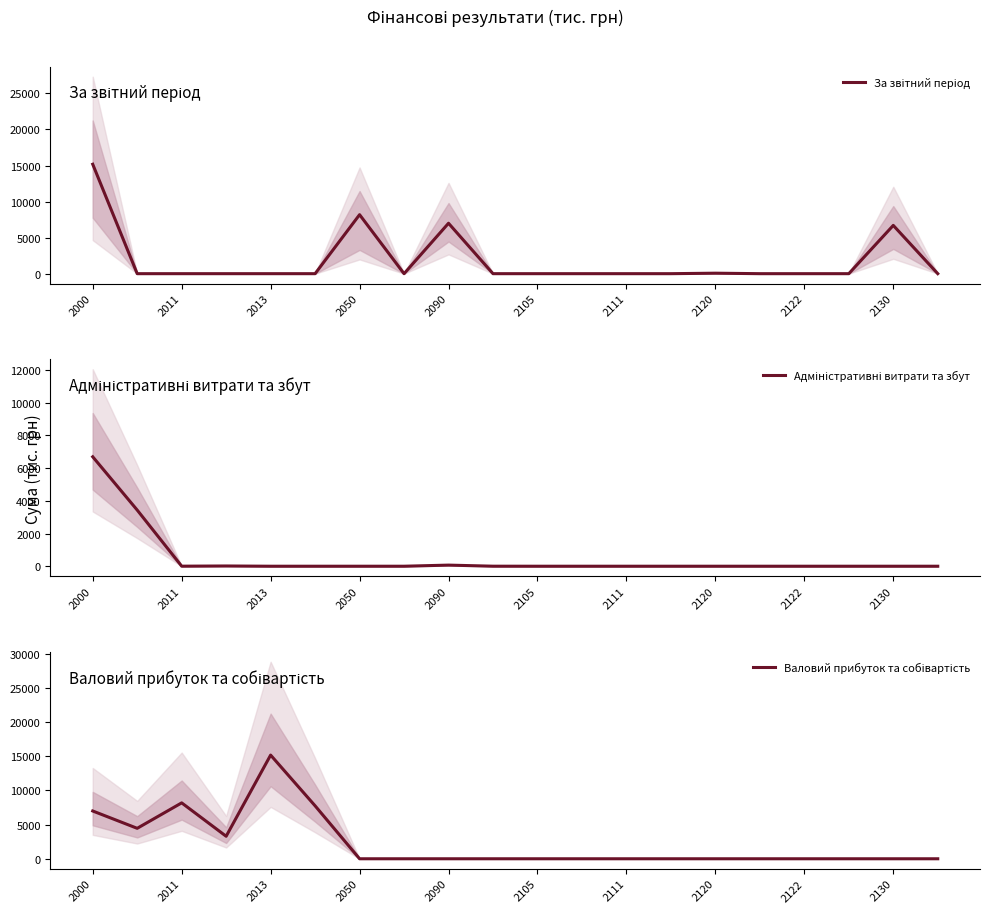

Which series has the widest spread of values?

За звітний період